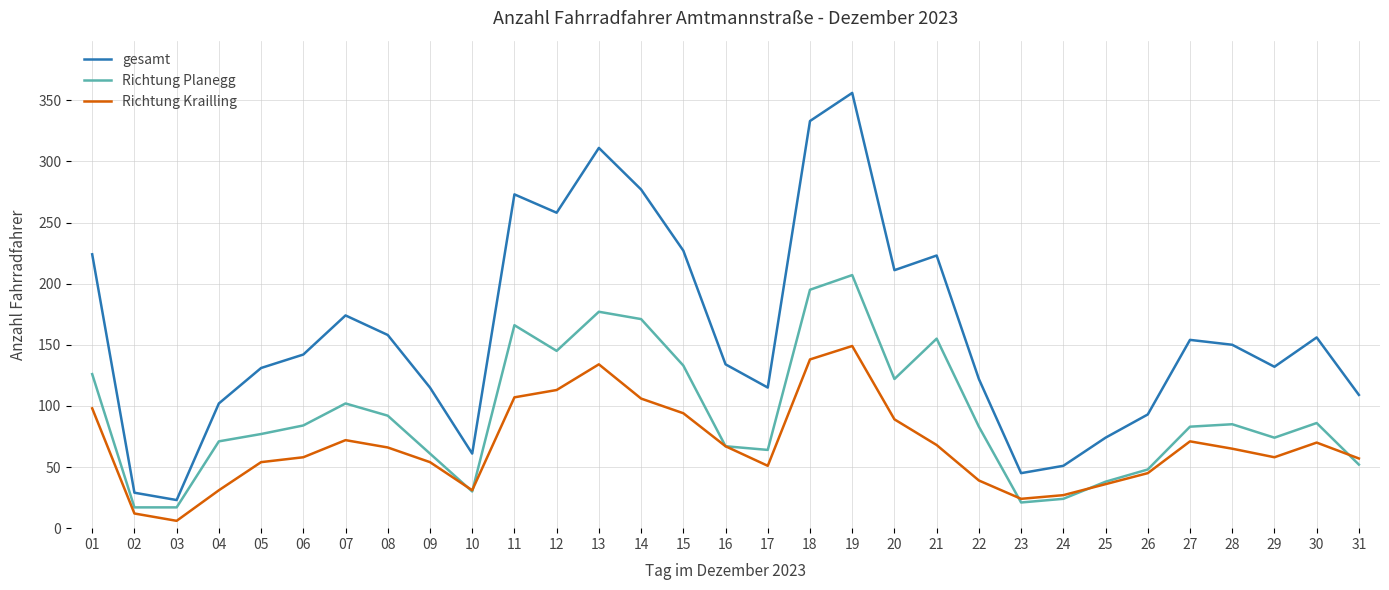

How many interior local valleys does the gesamt series have?

7